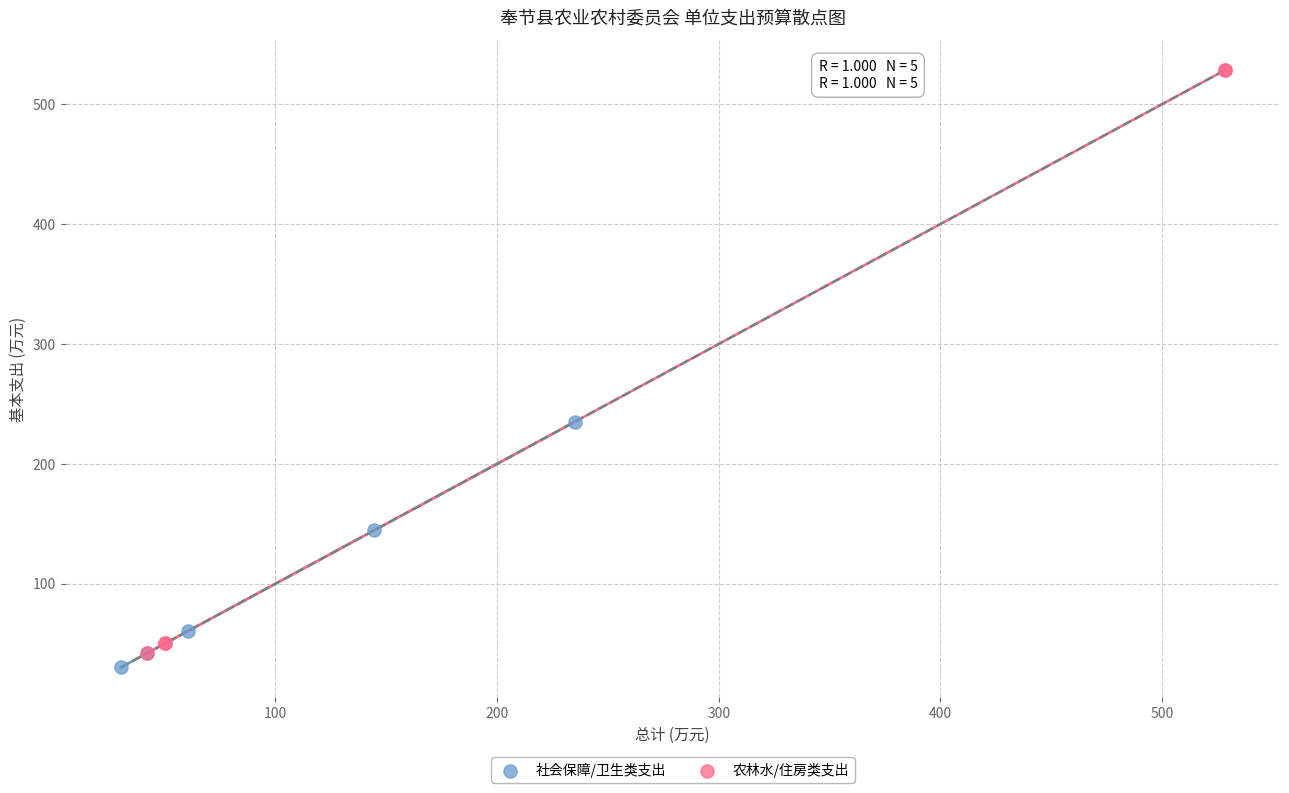

Which series has the widest spread of Y values?

农林水/住房类支出